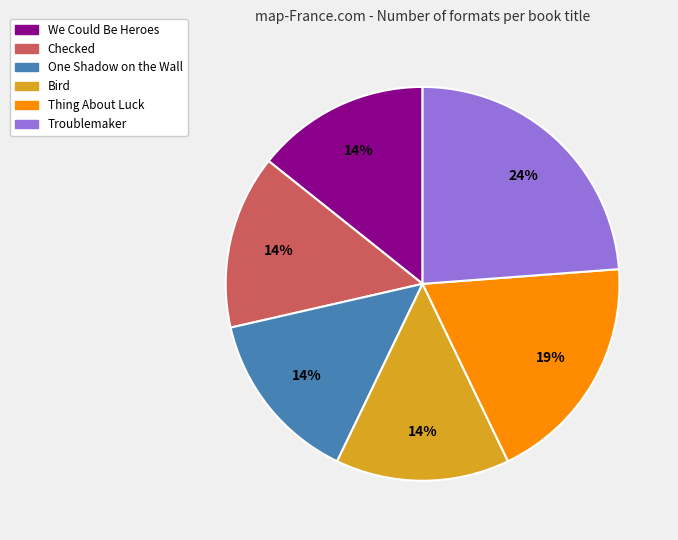

Is the sum of Checked and One Shadow on the Wall greater than half?

No